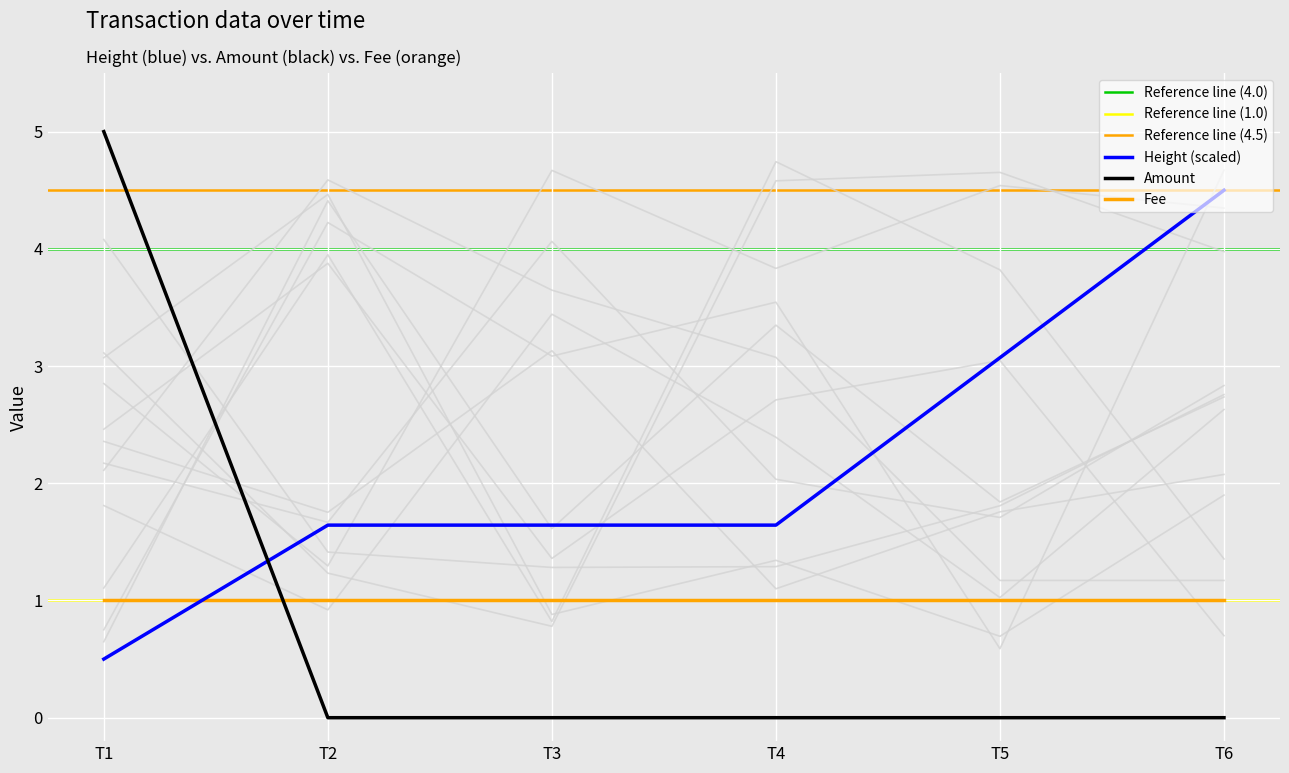

Between T1 and T2, which series saw the biggest shift?

Amount